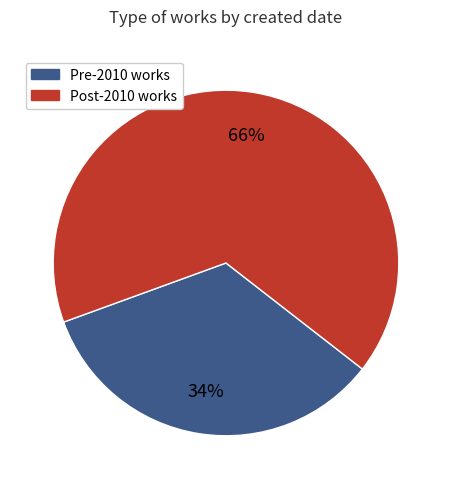

How many segments does this pie chart have?

2